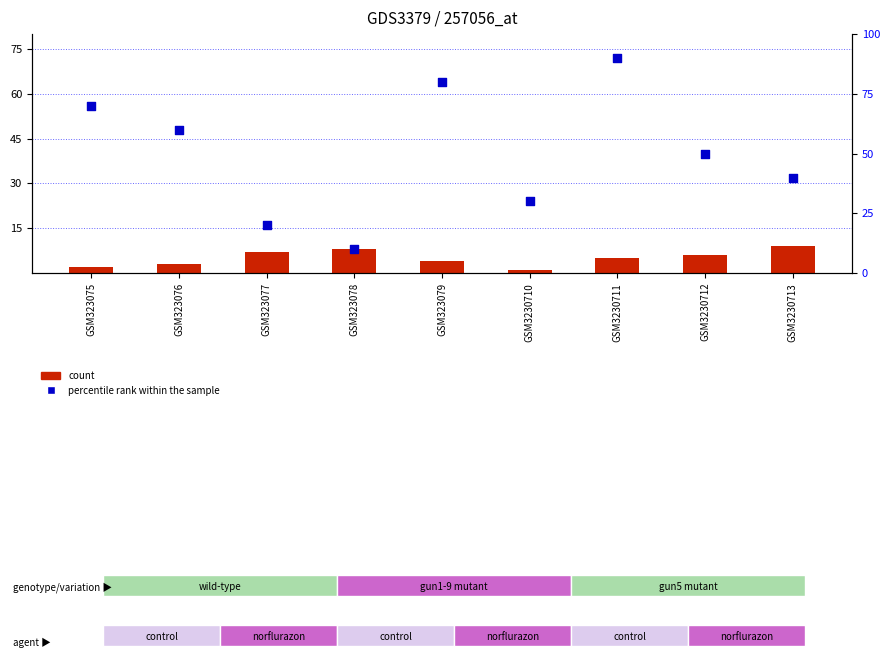

Is the value of count at GSM323078 greater than the value of percentile rank within the sample at GSM323076?

No